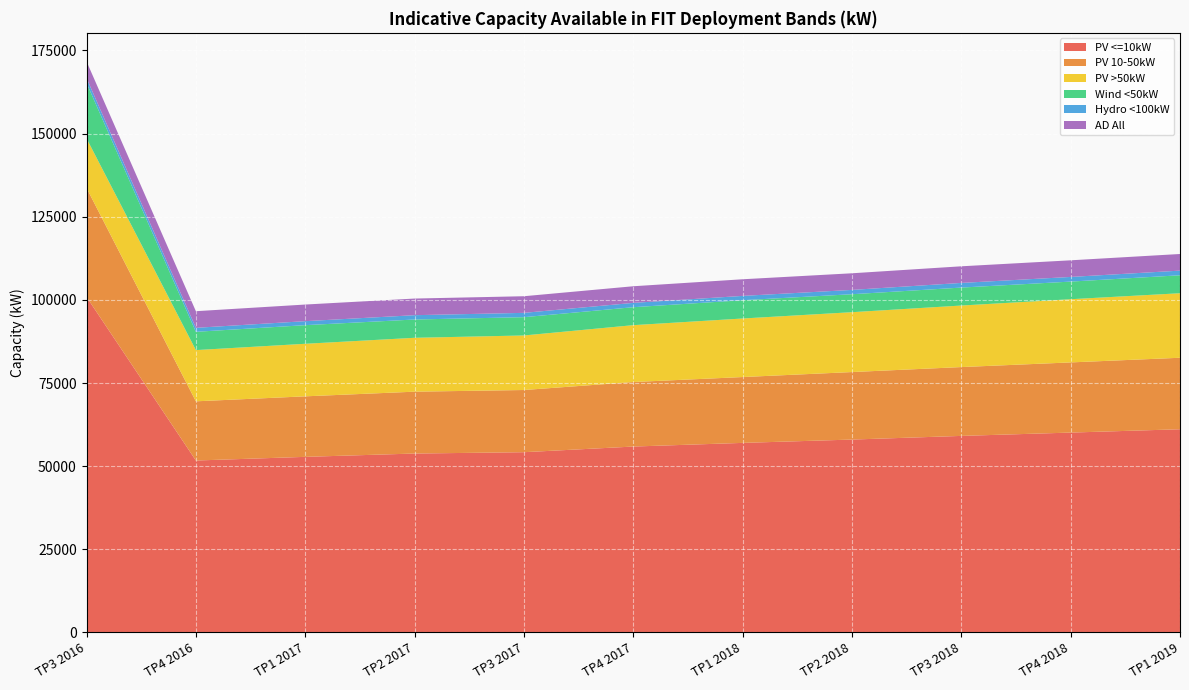

Reading left to right, transcribe all the data shown in this chart.

PV <=10kW: 100889.7	51700.0	52800.0	53800.0	54200.0	55900.0	57000.0	58000.0	59100.0	60100.0	61100.0
PV 10-50kW: 32774.4	17800.0	18200.0	18600.0	18700.0	19400.0	19800.0	20300.0	20700.0	21100.0	21500.0
PV >50kW: 14900.0	15400.0	15800.0	16200.0	16400.0	17100.0	17600.0	18000.0	18500.0	19000.0	19400.0
Wind <50kW: 16672.0	5500.0	5600.0	5500.0	5500.0	5400.0	5500.0	5400.0	5400.0	5300.0	5400.0
Hydro <100kW: 1472.8	1200.0	1200.0	1300.0	1300.0	1300.0	1300.0	1300.0	1400.0	1400.0	1400.0
AD All: 5000.0	5000.0	5000.0	5000.0	5000.0	5000.0	5000.0	5000.0	5000.0	5000.0	5000.0